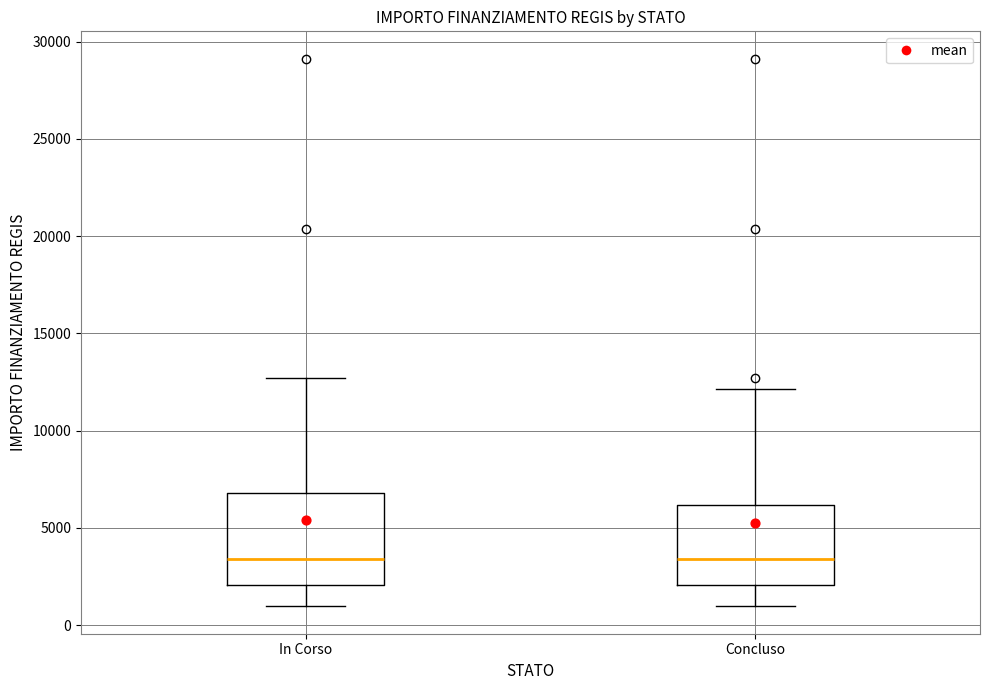

Reading left to right, read every box against the y-axis: the position of its median line, the range the box covers, and the ends of its whiskers. The values are not printed on the chart, so give them approximately, as read against the axis.

In Corso: median 3500, box 2000 to 7000, whiskers 1000 to 12500
Concluso: median 3500, box 2000 to 6000, whiskers 1000 to 12000